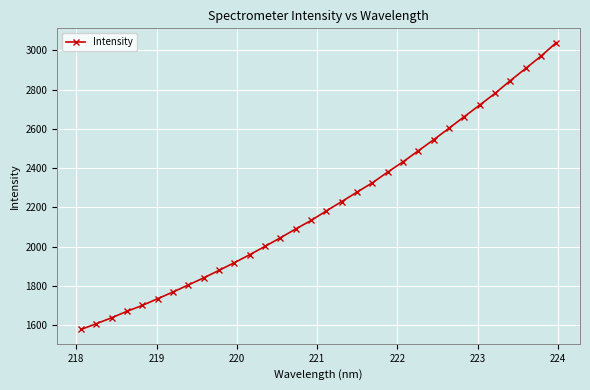

What is the maximum value shown in the chart?

3039.3